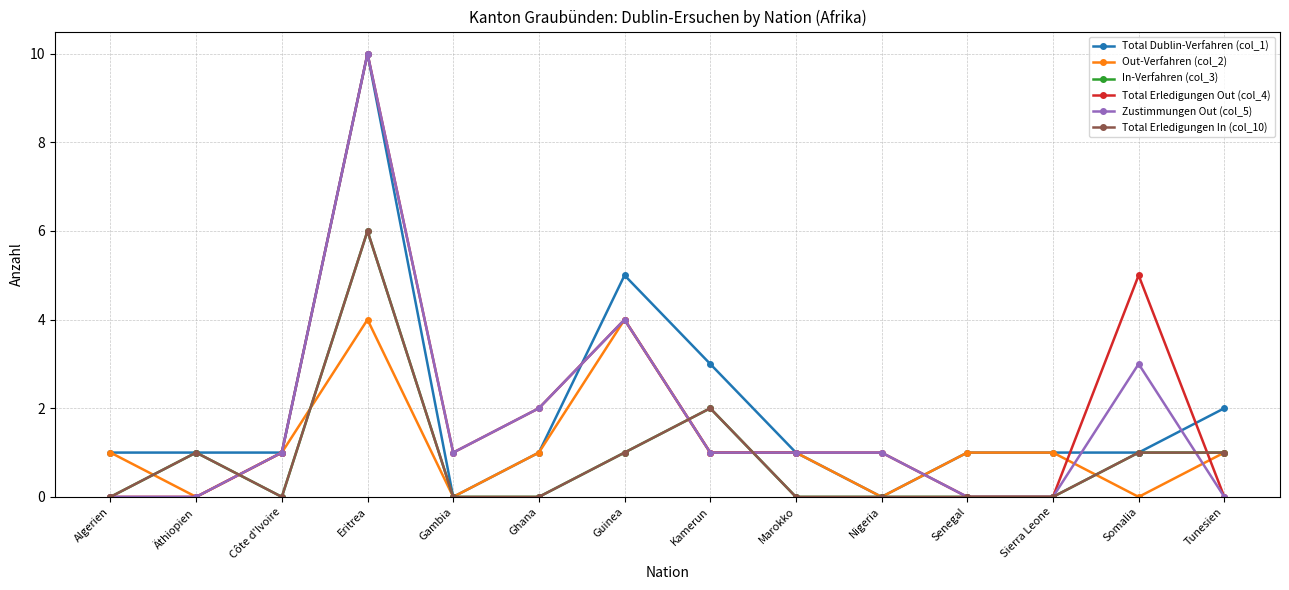

How many lines are shown in the chart?

6